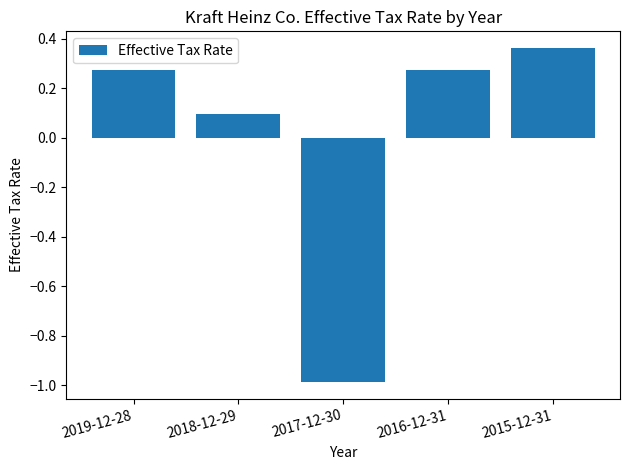

What is the value of the 3rd bar from the left?

-1.0